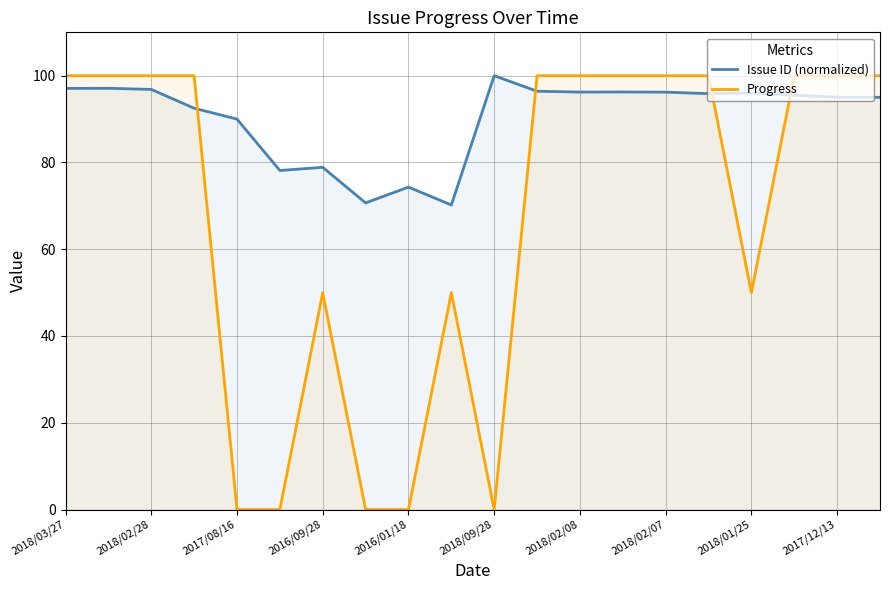

What is the value of the Progress point at the 1st from the left?

100.0